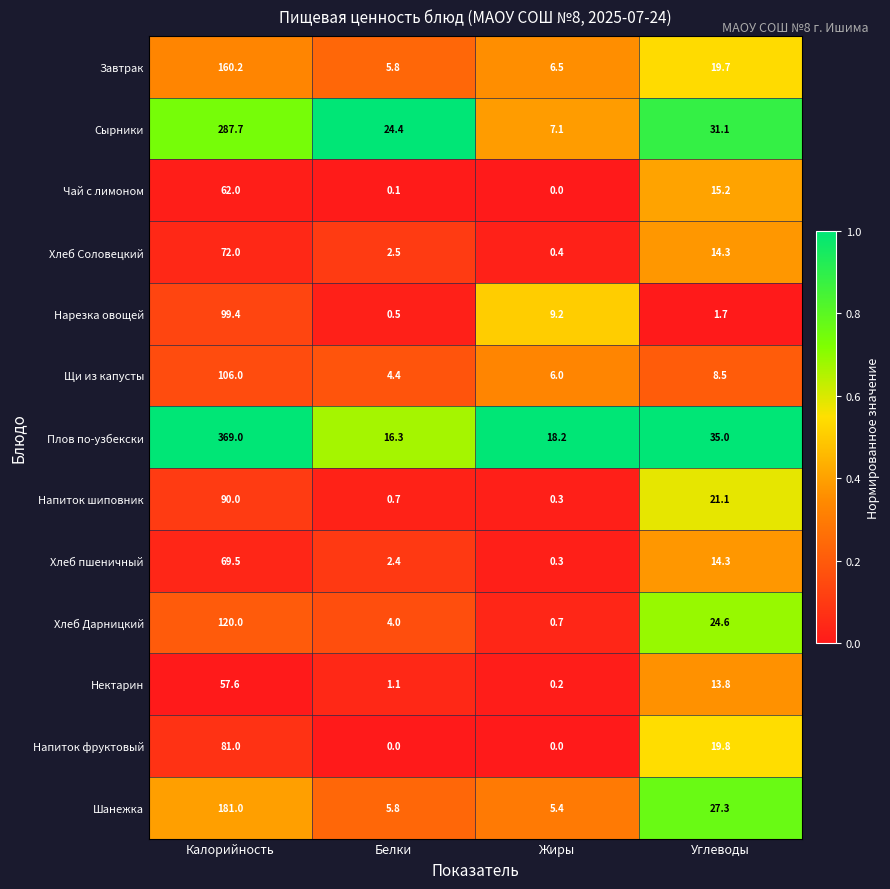

List the series in order of their peak value, highest first.

Плов по-узбекски, Сырники, Шанежка, Завтрак, Хлеб Дарницкий, Щи из капусты, Нарезка овощей, Напиток шиповник, Напиток фруктовый, Хлеб Соловецкий, Хлеб пшеничный, Чай с лимоном, Нектарин